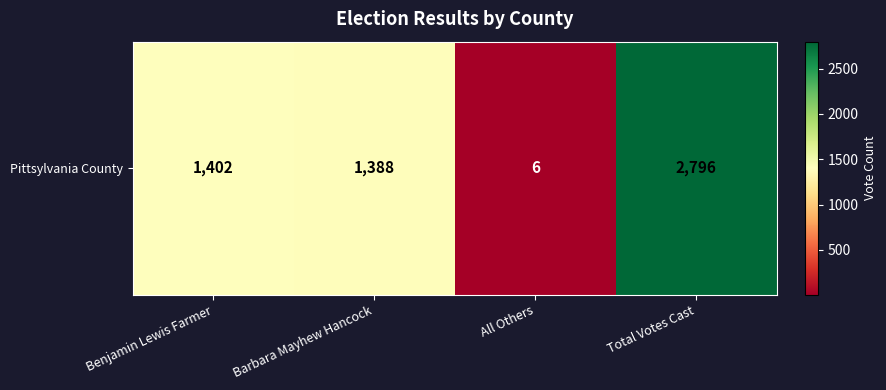

Which label corresponds to the largest value in the chart?

Total Votes Cast